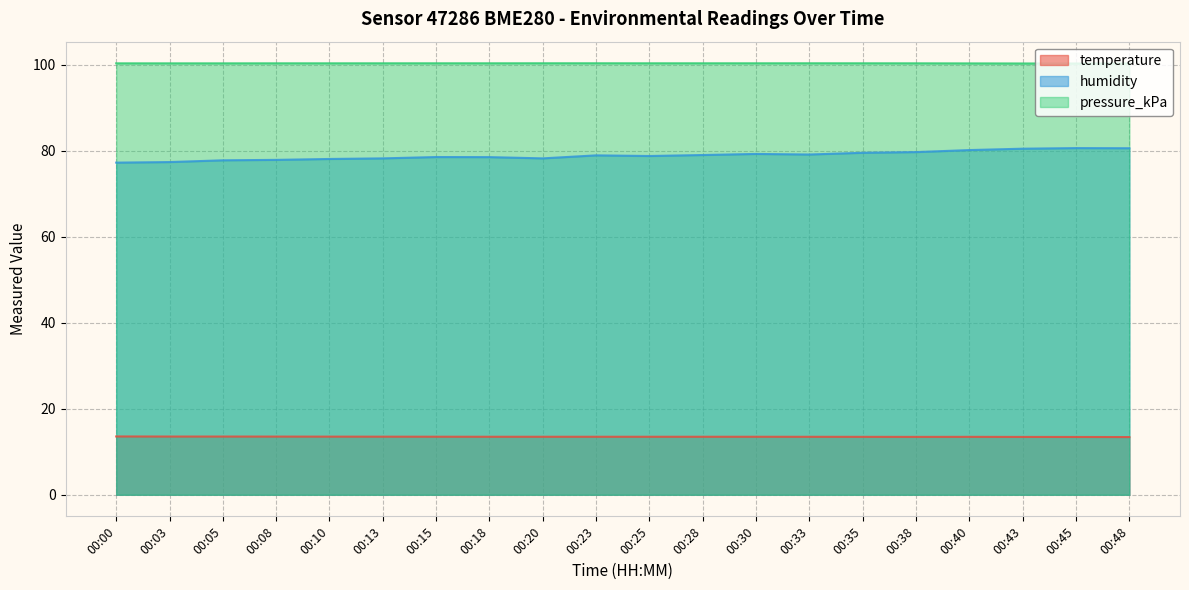

Does the chart display data point markers on the line(s)?

No